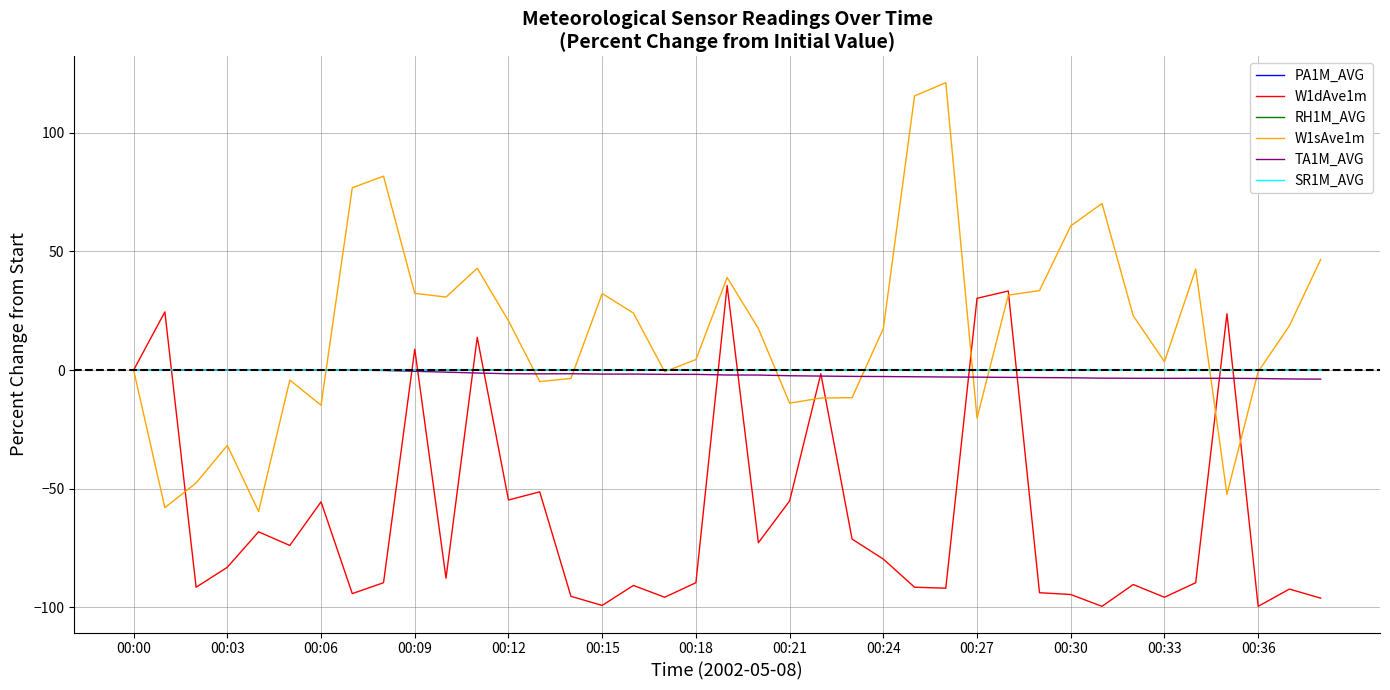

What is the lowest value of the W1sAve1m series?

-59.6